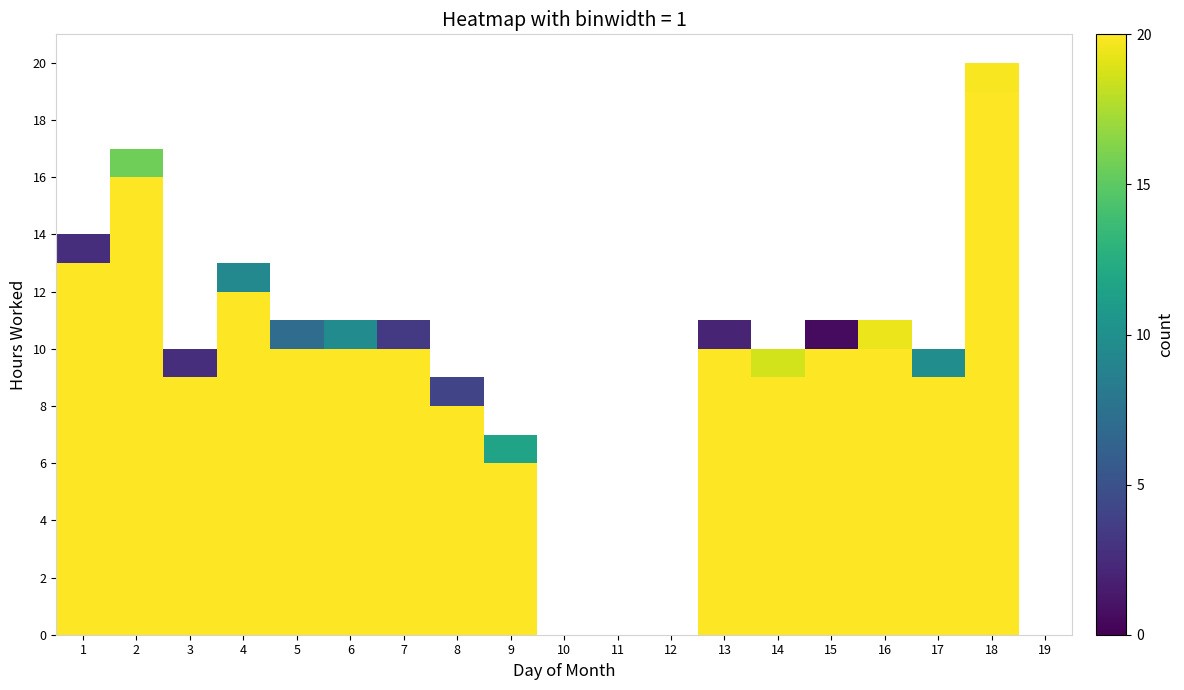

What is the maximum value shown in the chart?

1.0